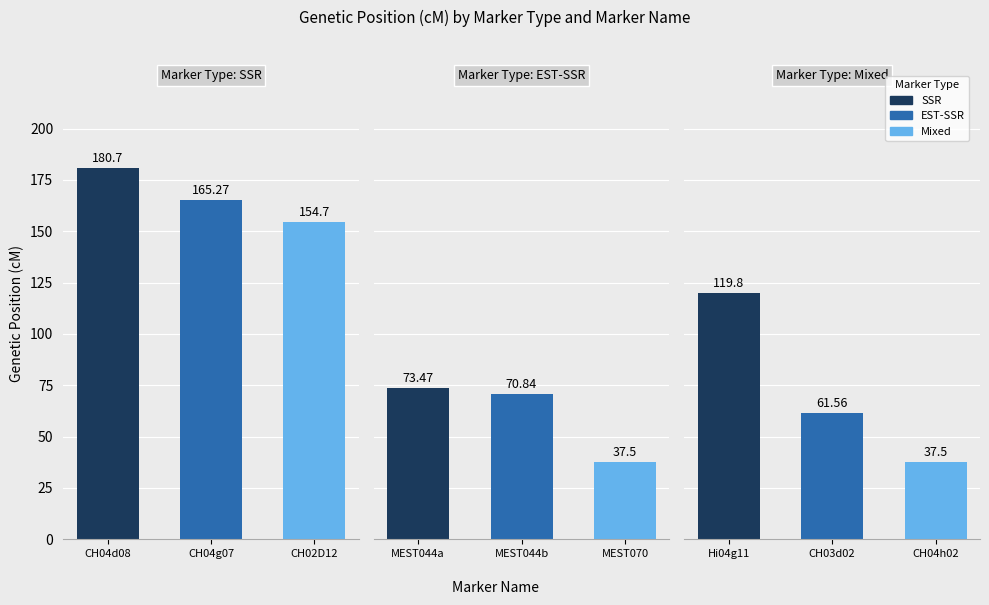

Rank the categories by SSR value from lowest to highest.

CH02D12, CH04g07, CH04d08